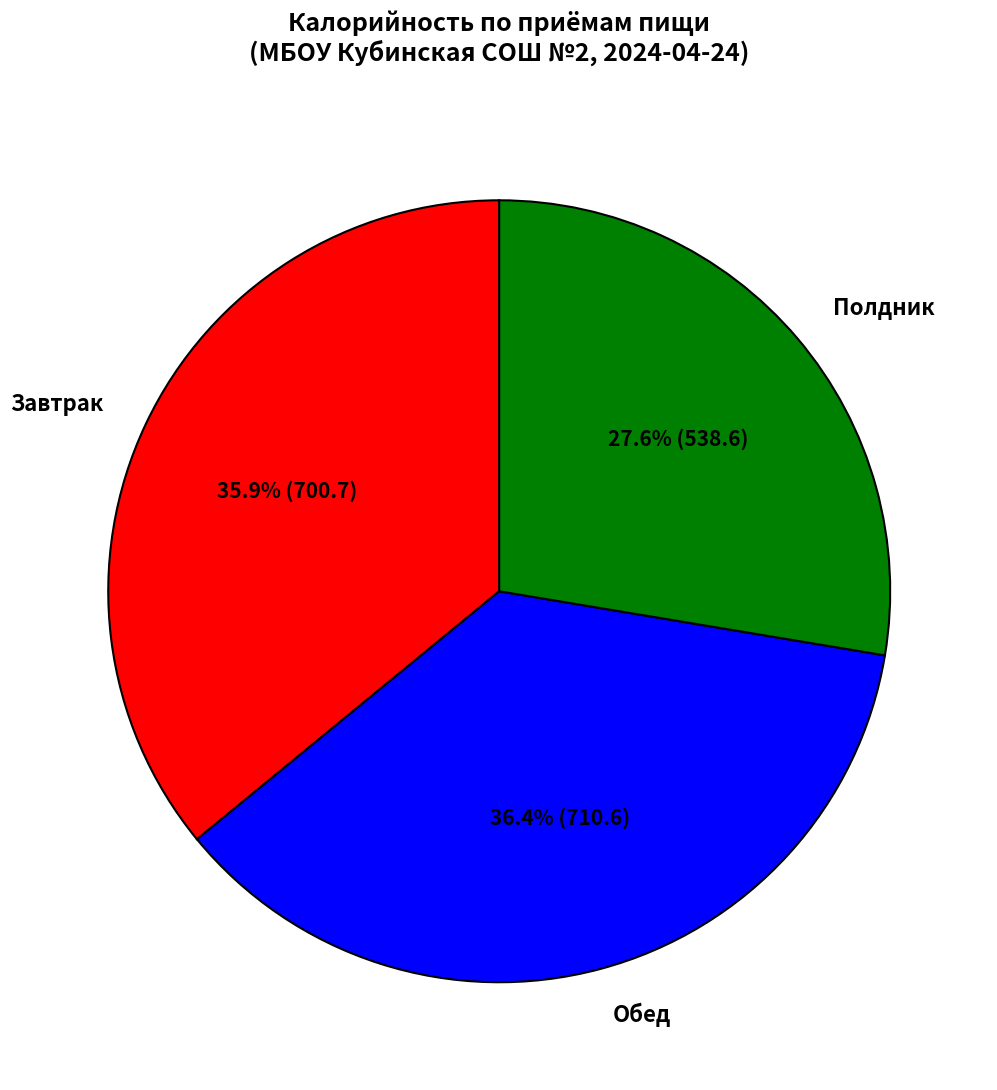

What is the ratio of the value at Полдник to the value at Обед?

0.8